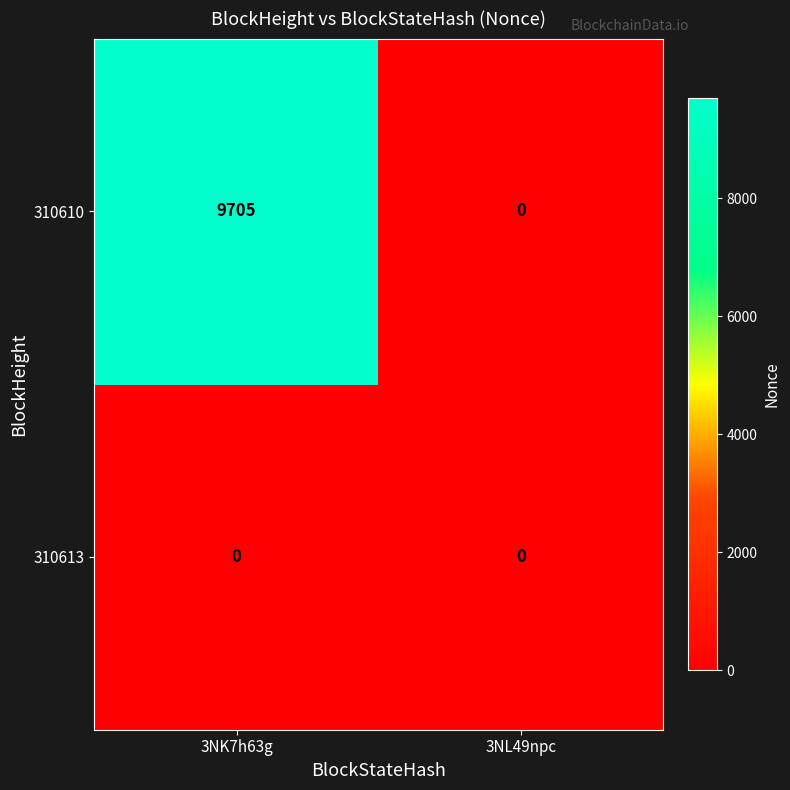

List the series in order of their peak value, lowest first.

310613, 310610